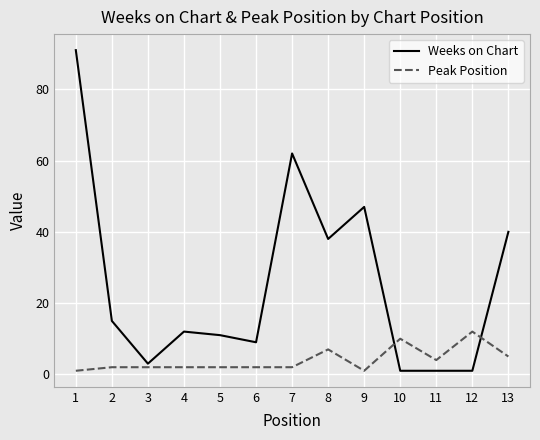

Rank the series at 8 from highest to lowest value.

Weeks on Chart, Peak Position